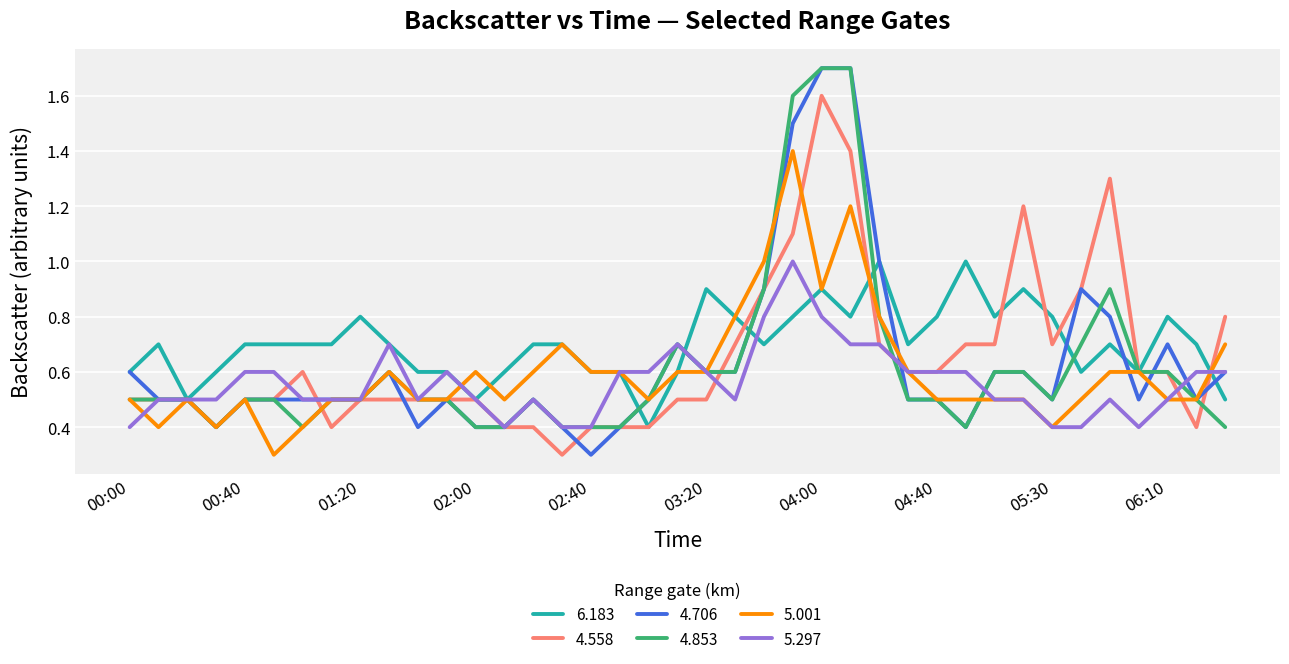

What is the greatest value displayed?

1.7